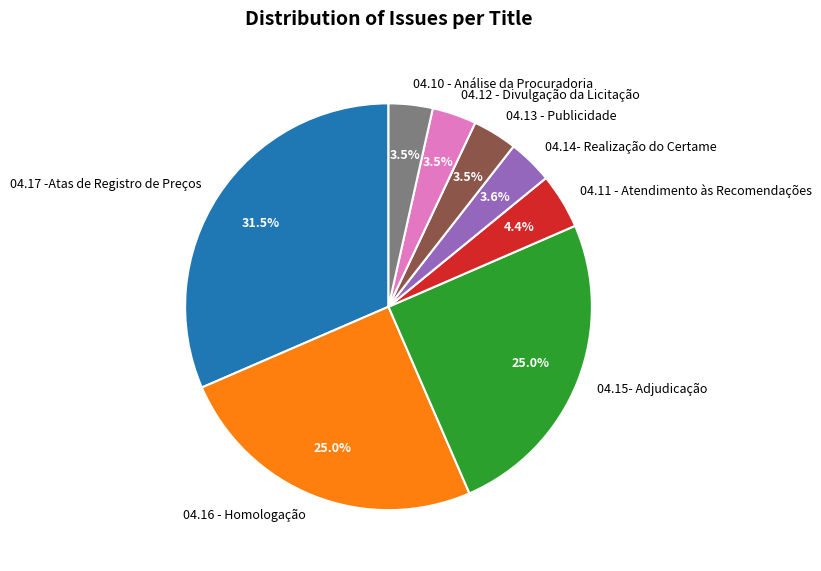

How many slices are in this pie chart?

8